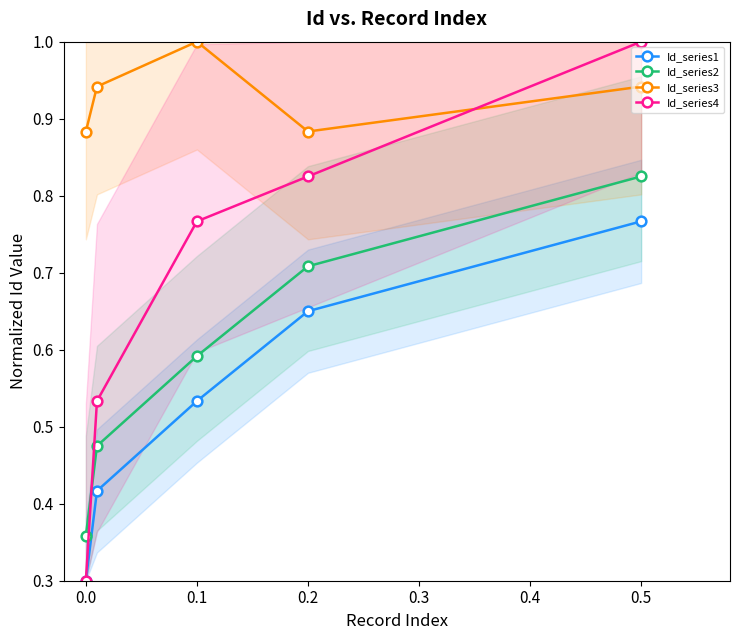

Count the Id_series3 values in the range 0 to 1.

5